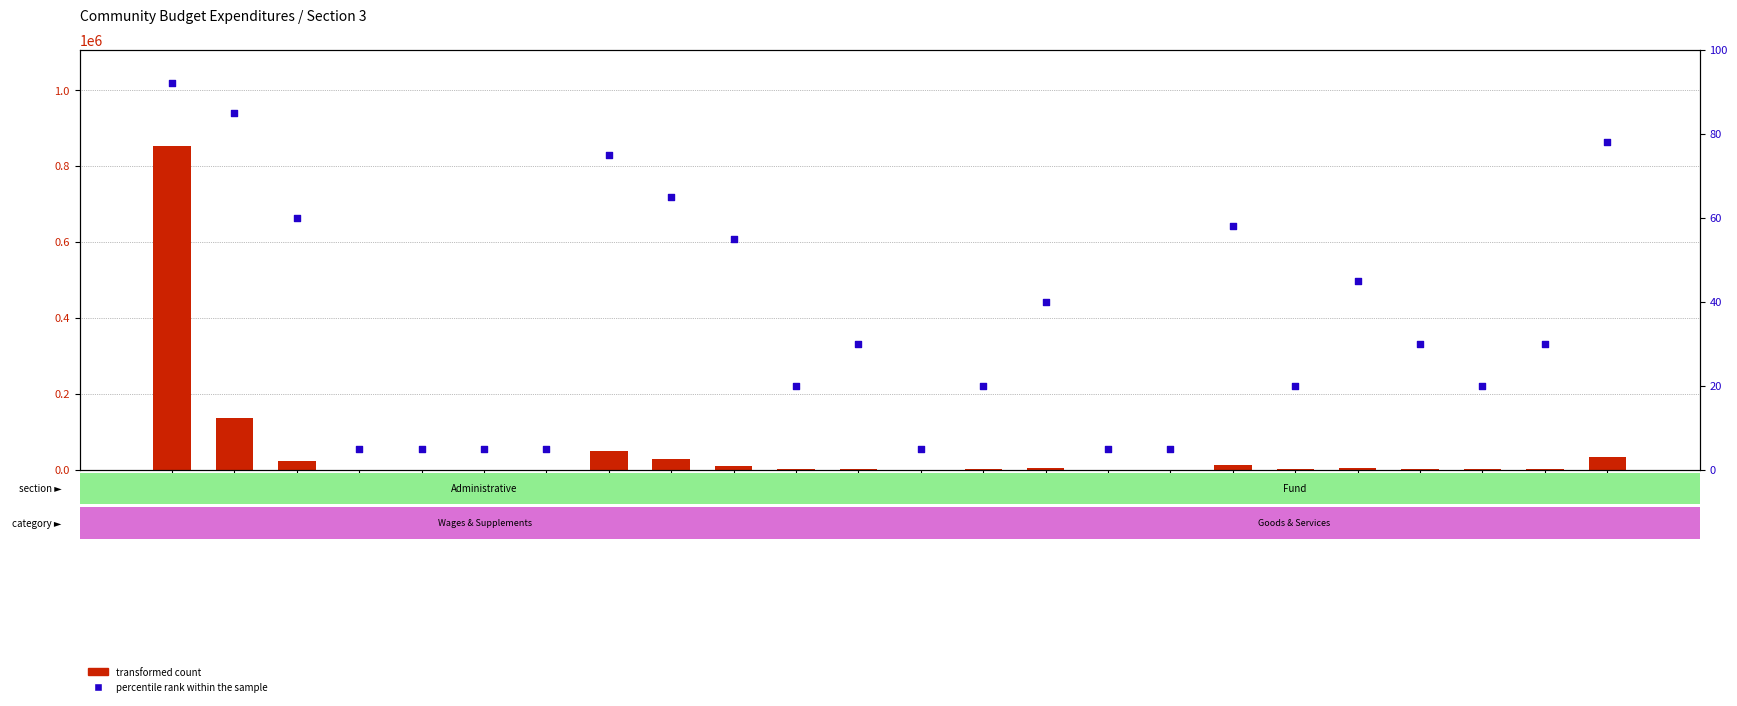

What is the total value across all series at 4213?

28365